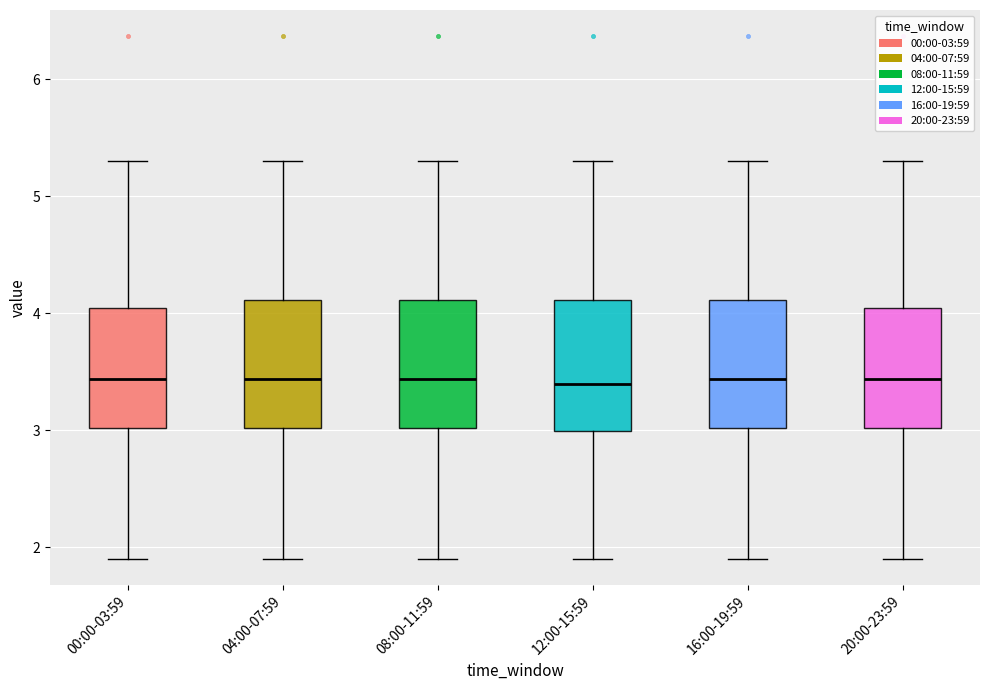

Where is the upper edge of the box for 16:00-19:59 on the y-axis? The values are not printed on the chart, so give them approximately, as read against the axis.

4.1